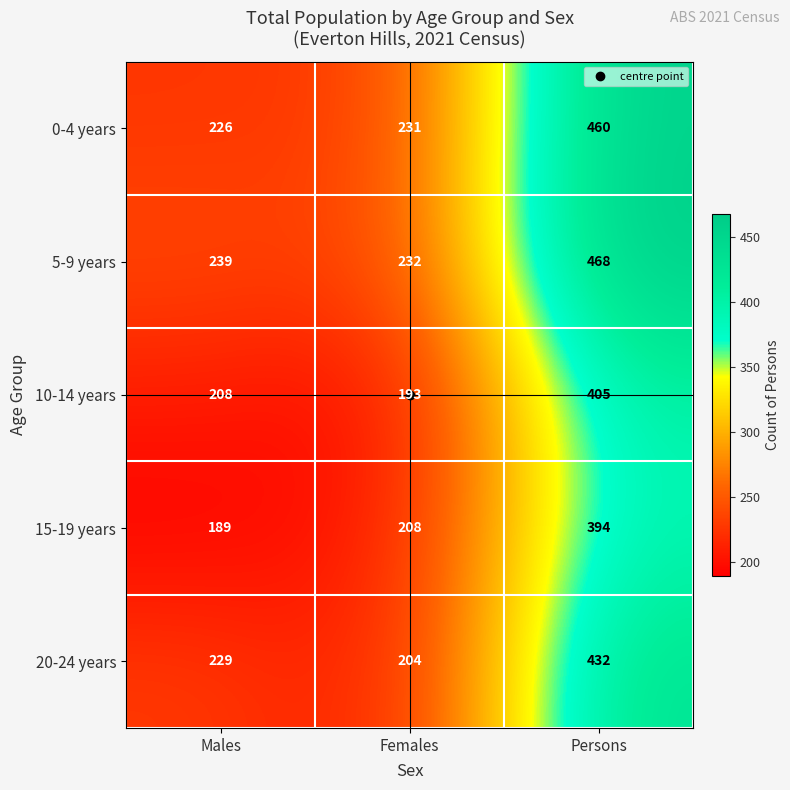

Read the 0-4 years value at Persons, to the nearest 50.

450